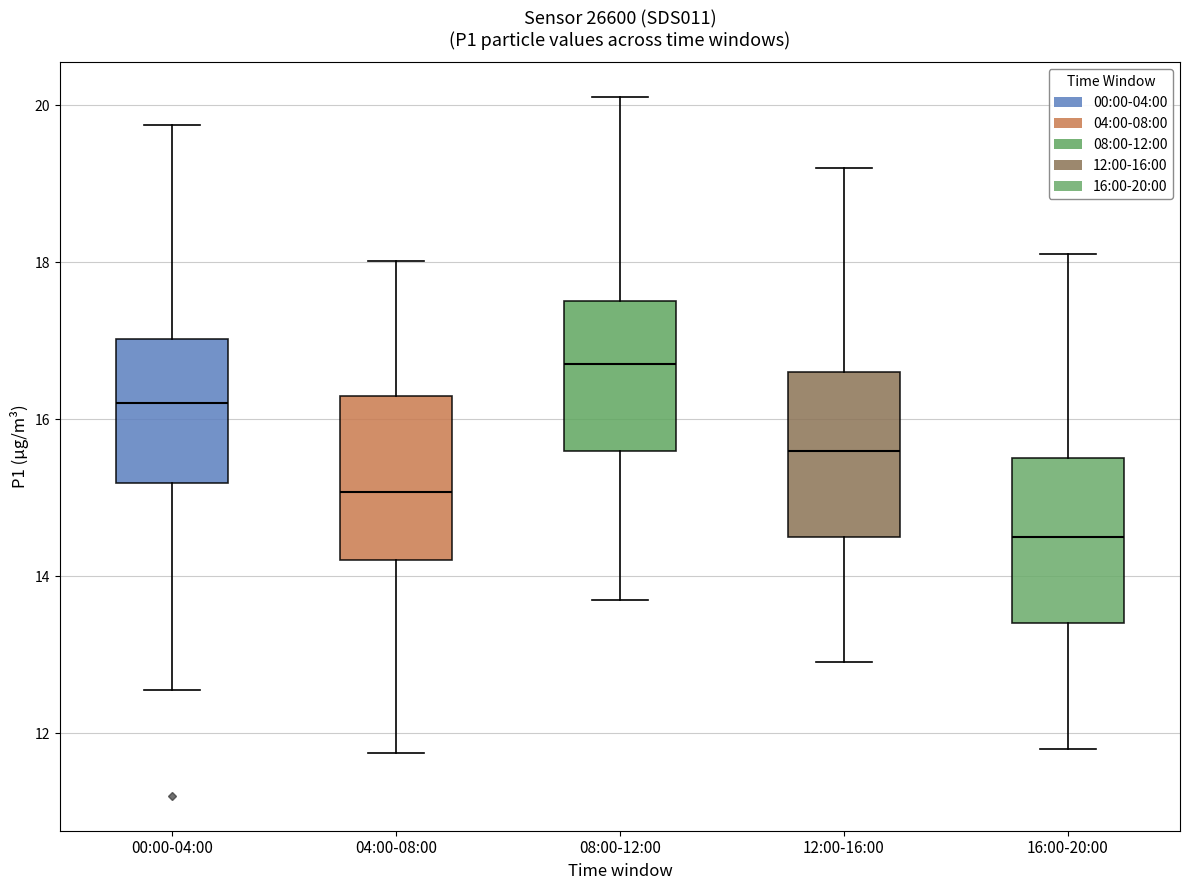

Reading left to right, read every box against the y-axis: the position of its median line, the range the box covers, and the ends of its whiskers. The values are not printed on the chart, so give them approximately, as read against the axis.

00:00-04:00: median 16.2, box 15.2 to 17.0, whiskers 12.6 to 19.8
04:00-08:00: median 15.0, box 14.2 to 16.4, whiskers 11.8 to 18.0
08:00-12:00: median 16.8, box 15.6 to 17.6, whiskers 13.8 to 20.2
12:00-16:00: median 15.6, box 14.6 to 16.6, whiskers 13.0 to 19.2
16:00-20:00: median 14.6, box 13.4 to 15.6, whiskers 11.8 to 18.2